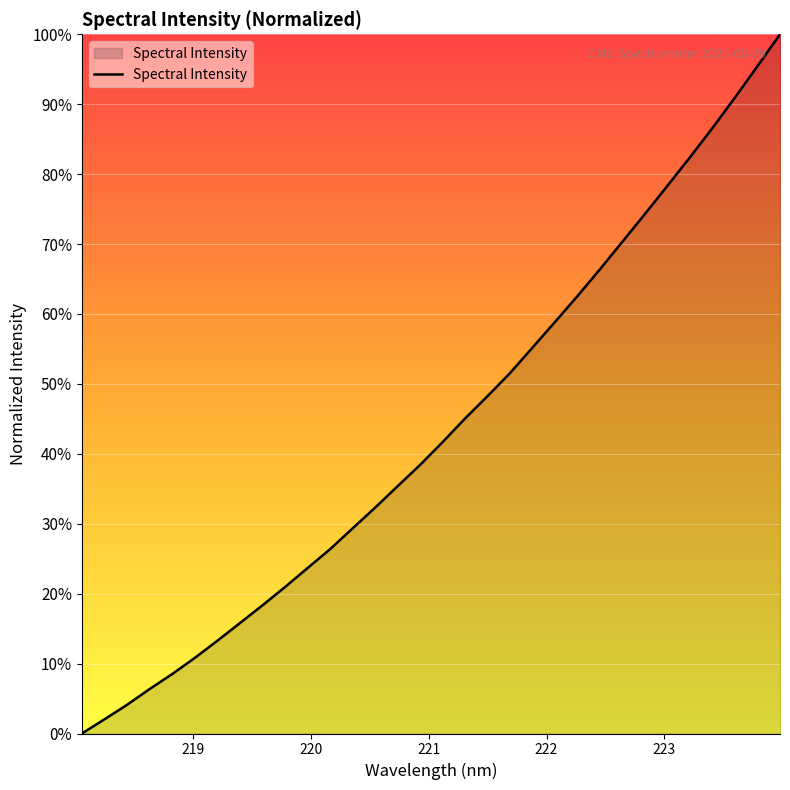

Count the number of values greater than 41.

16